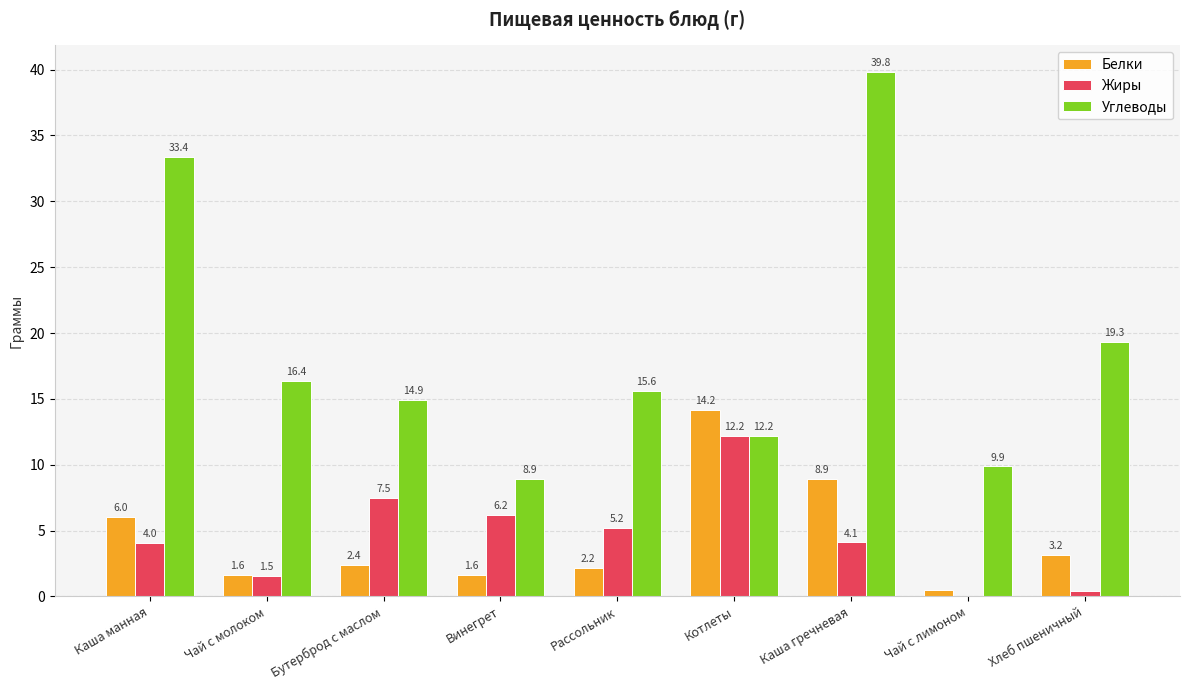

How many series are shown in this chart?

3